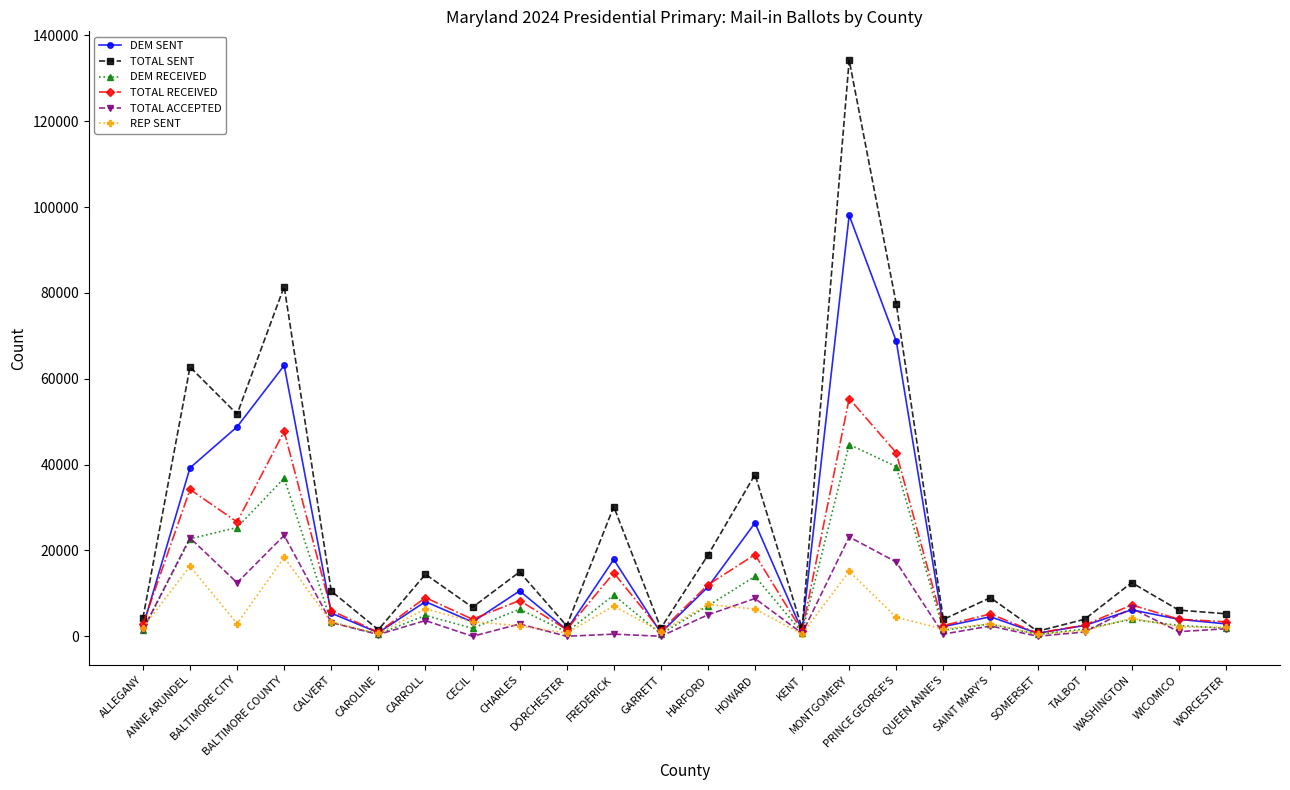

What is the maximum value shown in the chart?

134239